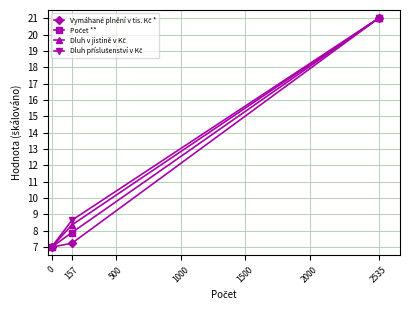

Which label corresponds to the largest value in the chart?

2535